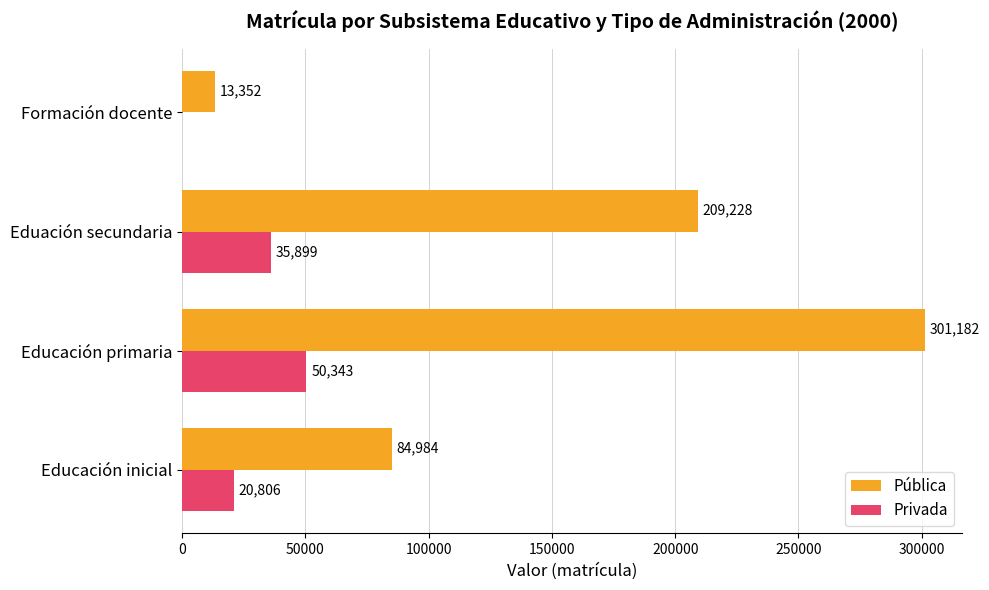

True or false: Privada has a value of -20145 at Formación docente.

False